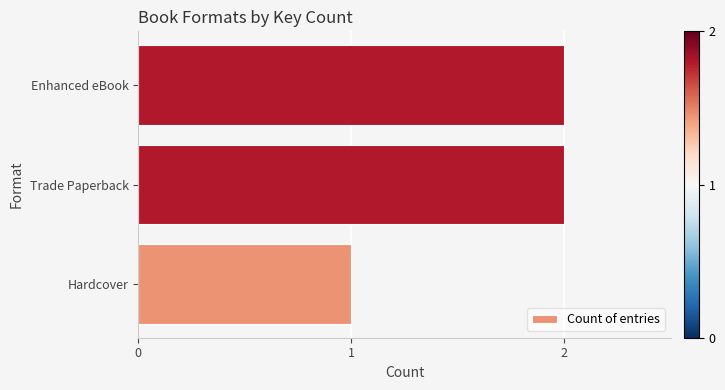

Reading bottom to top, transcribe all the data shown in this chart.

1	2	2